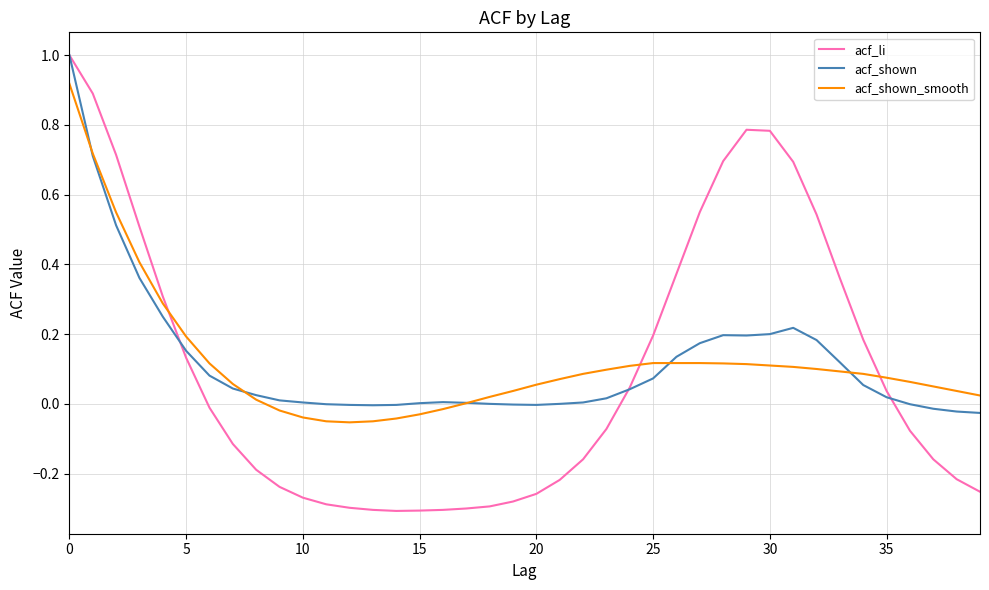

Does the chart display data point markers on the line(s)?

No